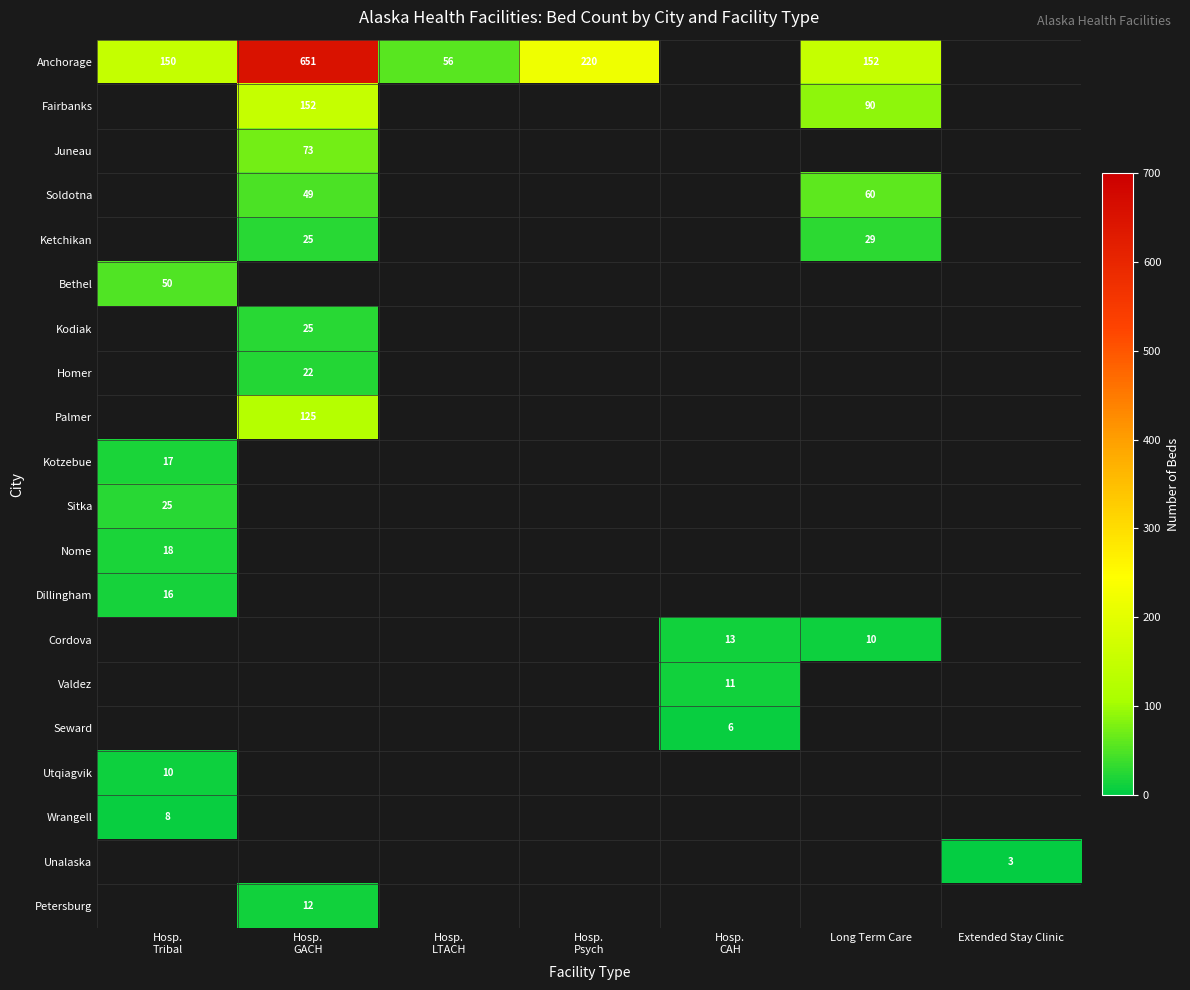

How many distinct data groups are displayed?

20